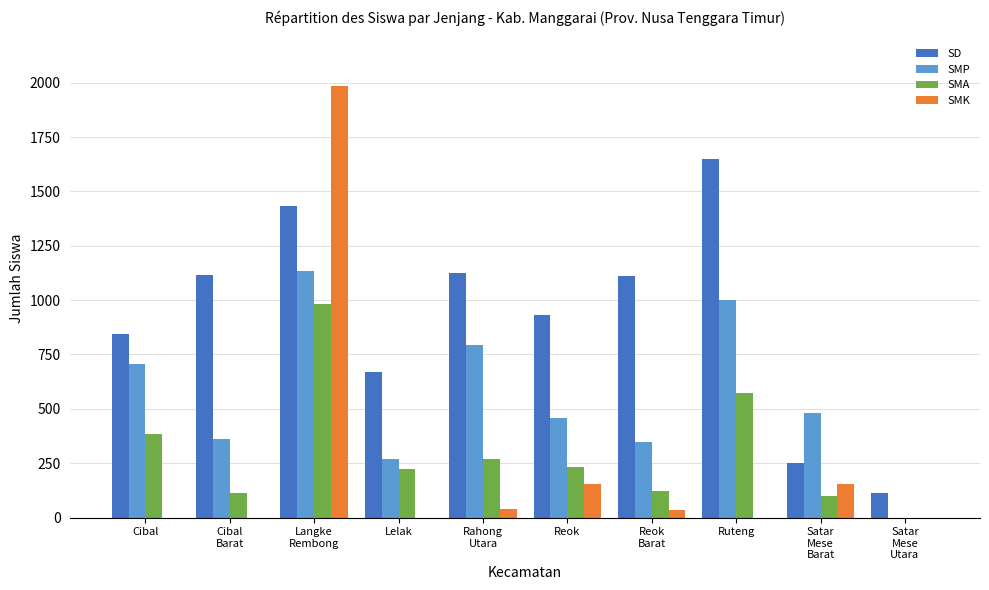

Is the value of SMK at Reok
Barat greater than the value of SMA at Satar
Mese
Utara?

Yes